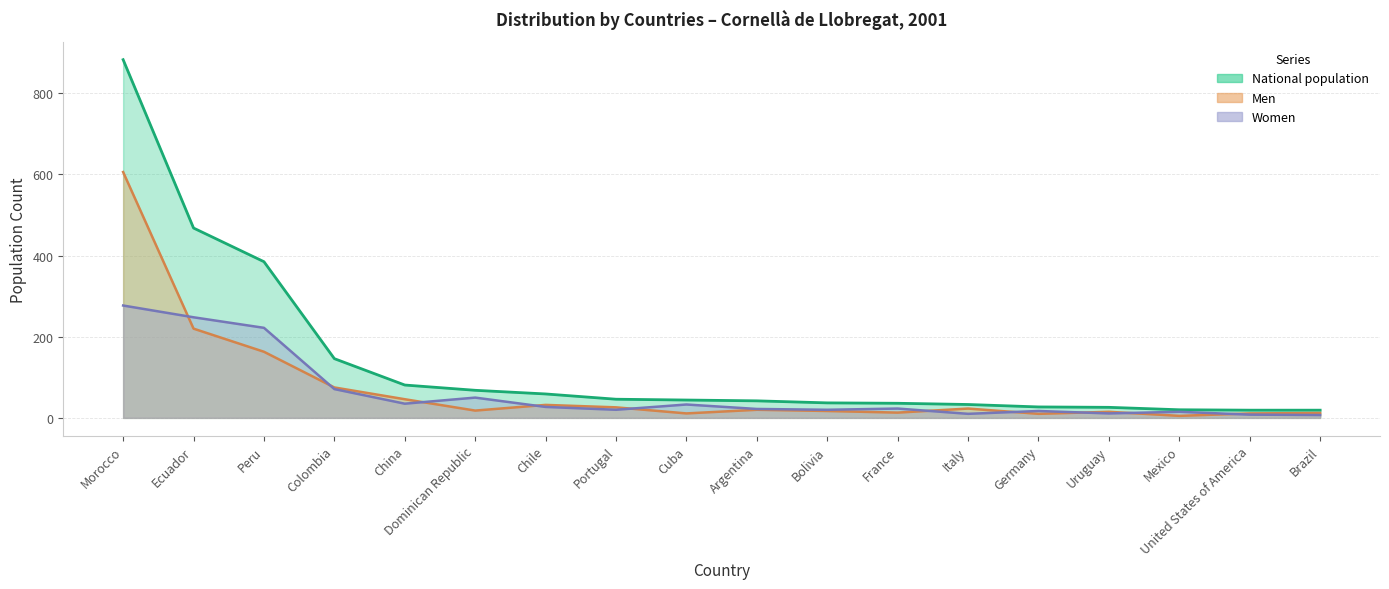

How many distinct data groups are displayed?

3